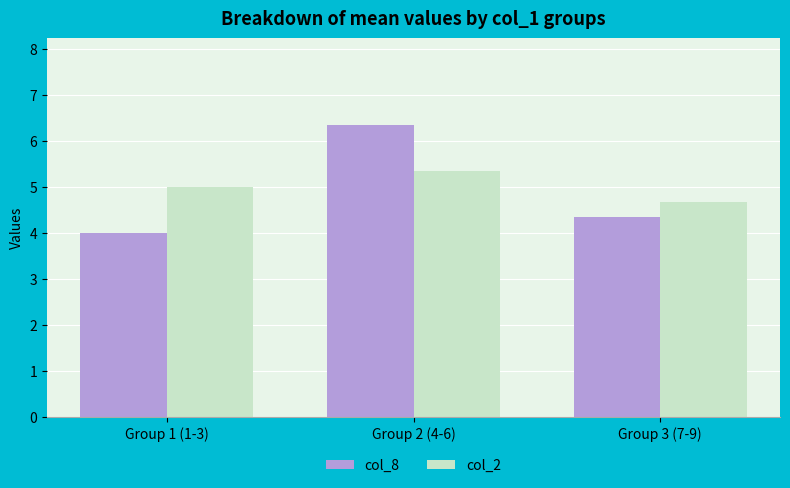

Is it true that col_8 equals 2.5 at Group 1 (1-3)?

False